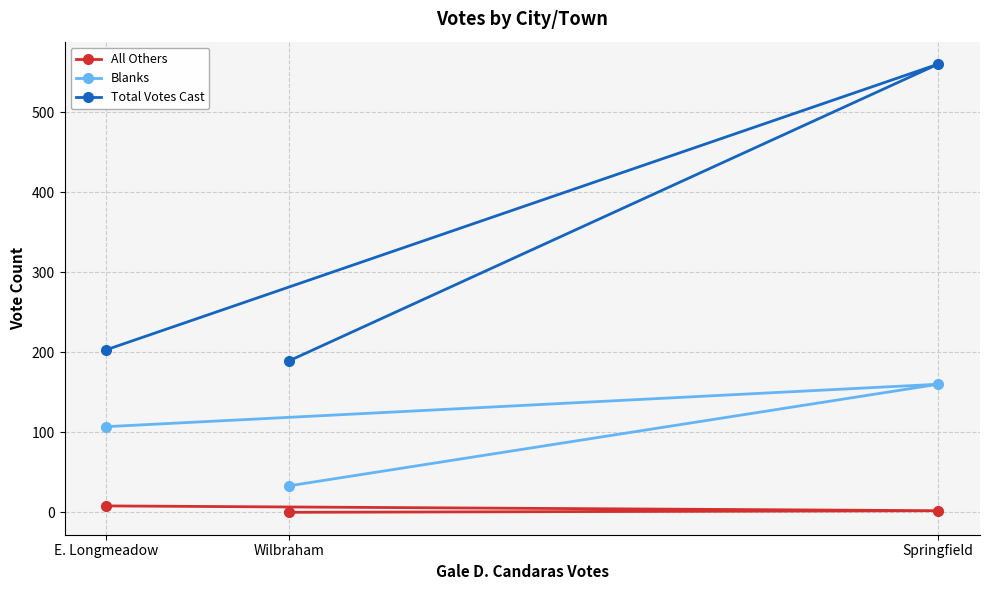

What is the sum of all All Others values?

10